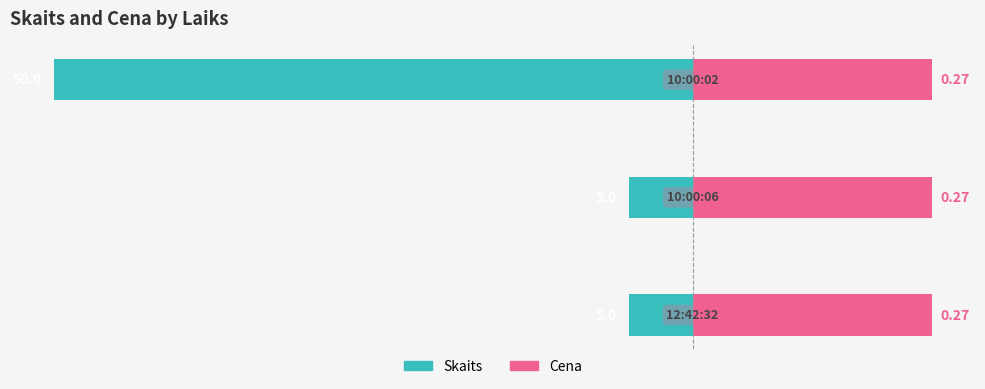

How many bars are there in each group?

2